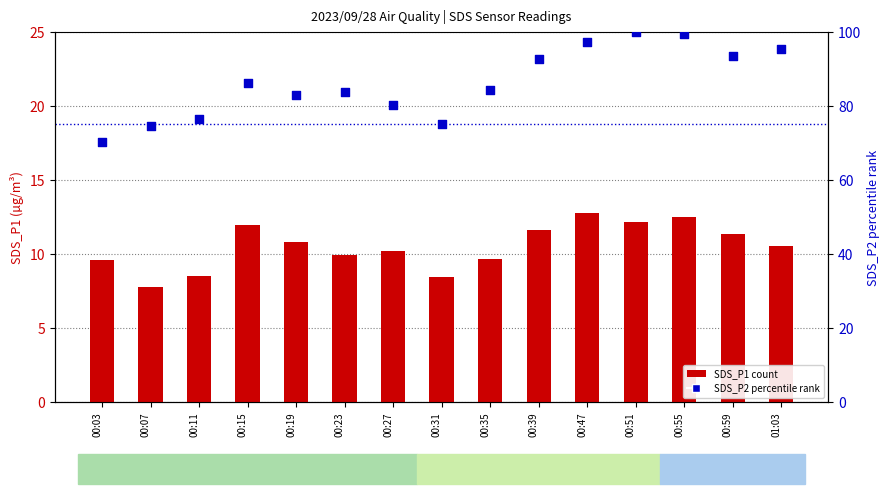

Which series reaches the minimum Y coordinate?

SDS_P1